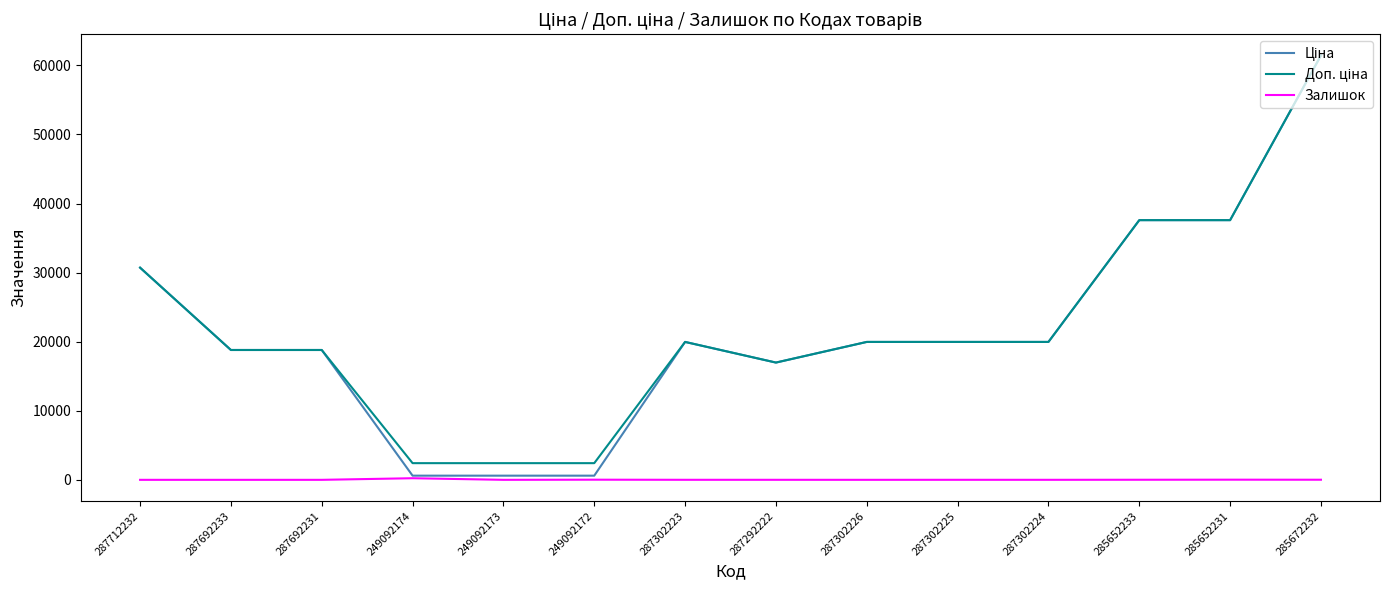

Does the chart have visible grid lines?

No